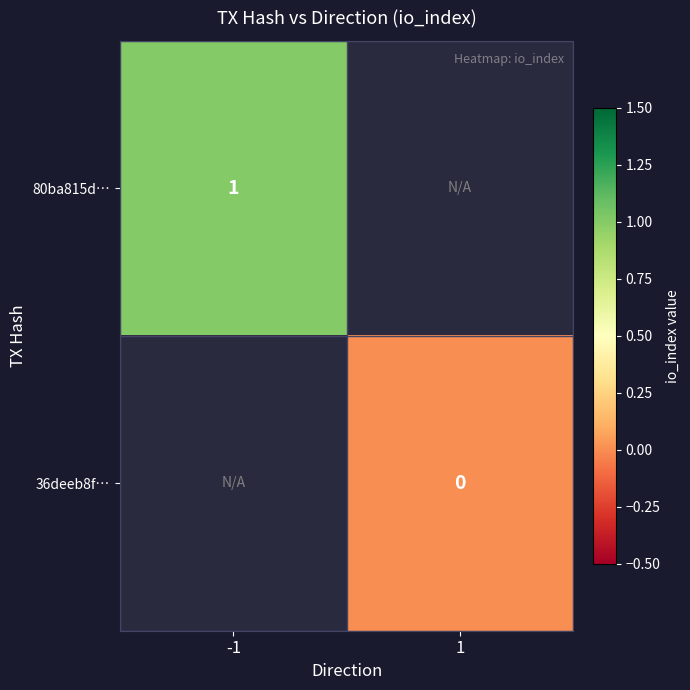

The 80ba815d… series shows 1 at -1. True or false?

True